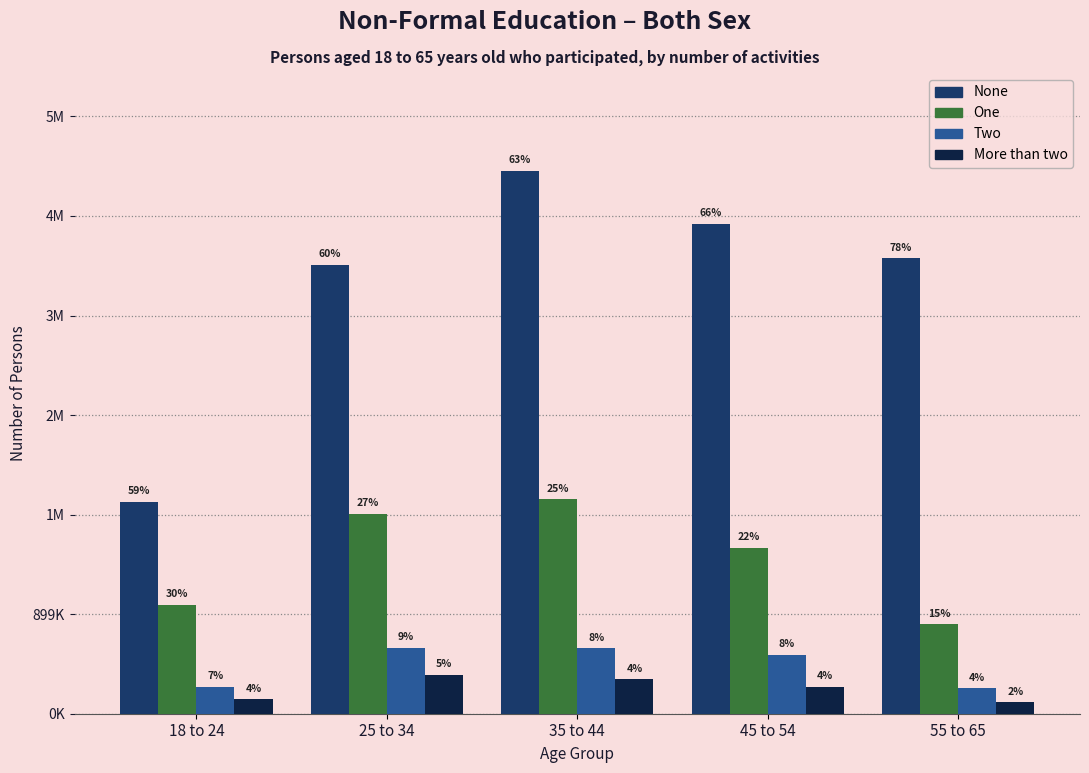

What are all the series names shown in the legend?

None, One, Two, More than two